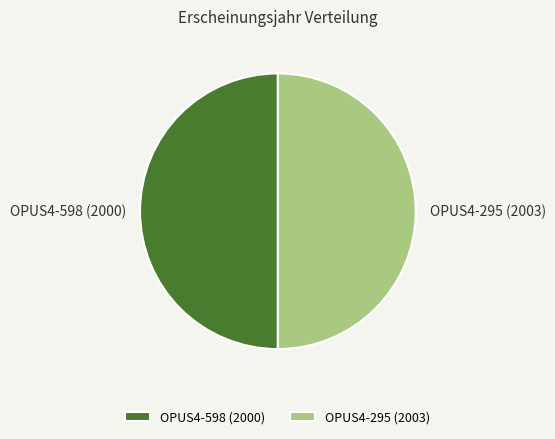

What is the ratio of the value at OPUS4-295 (2003) to the value at OPUS4-598 (2000)?

1.0